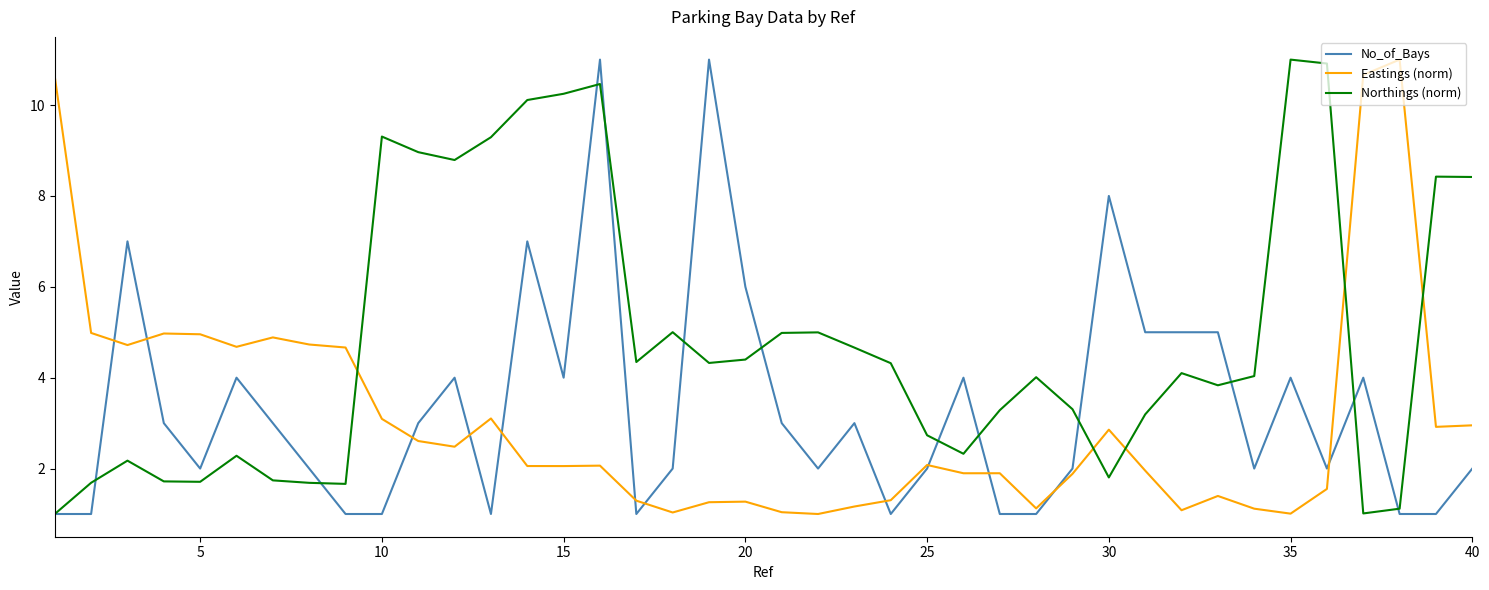

What are all the series names shown in the legend?

No_of_Bays, Eastings (norm), Northings (norm)